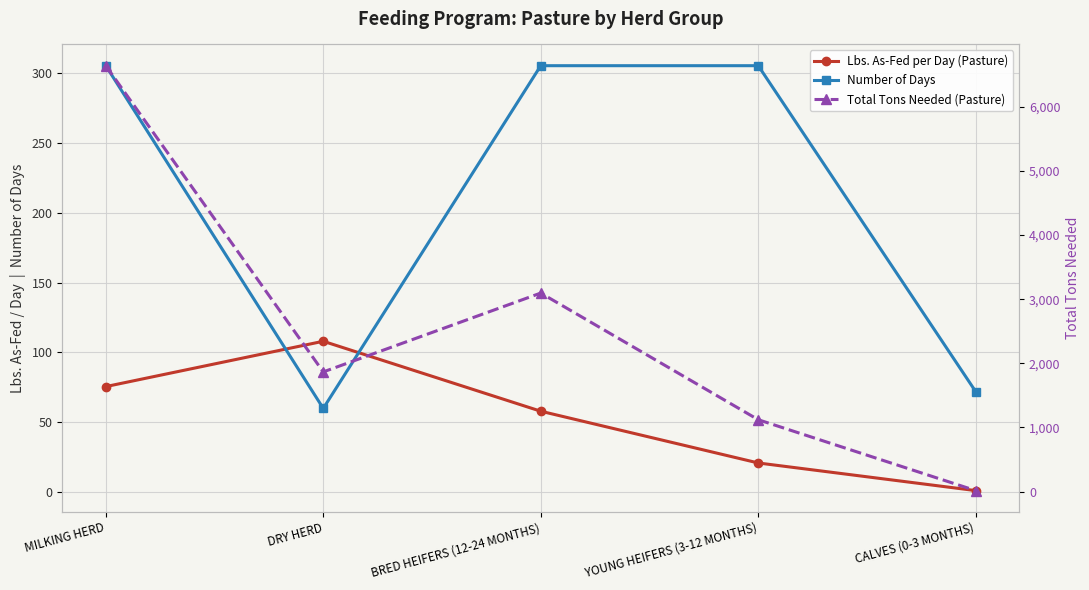

What is the average value of the Total Tons Needed (Pasture) series?

2547.9